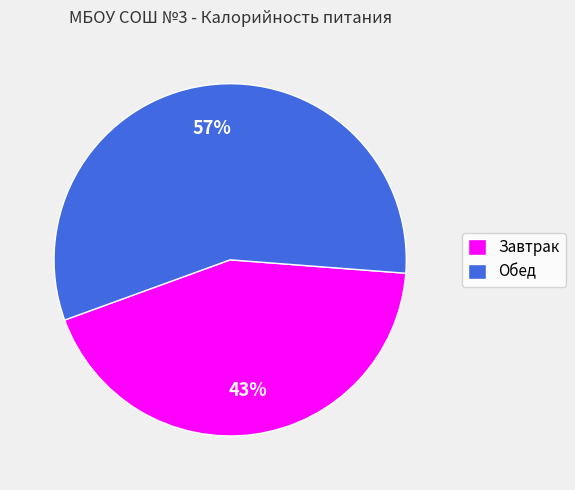

To the nearest percent, what is the combined percentage of Обед and Завтрак?

100%